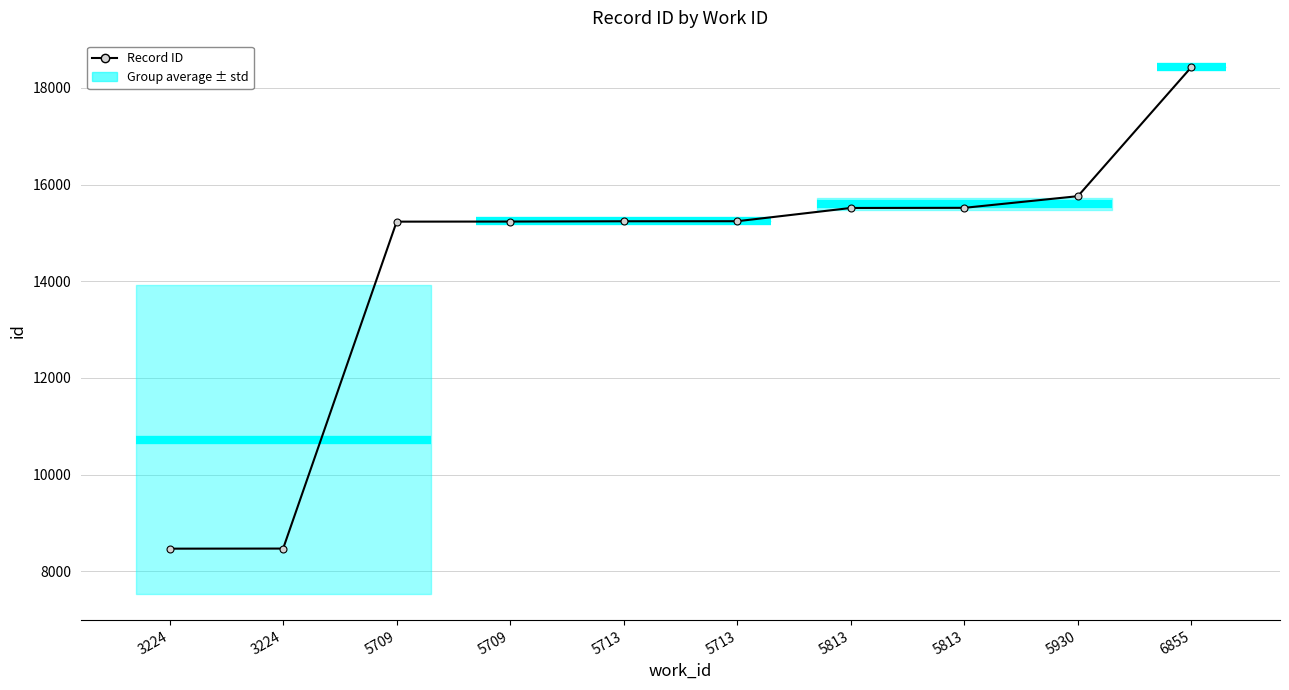

Does the chart display data point markers on the line(s)?

Yes